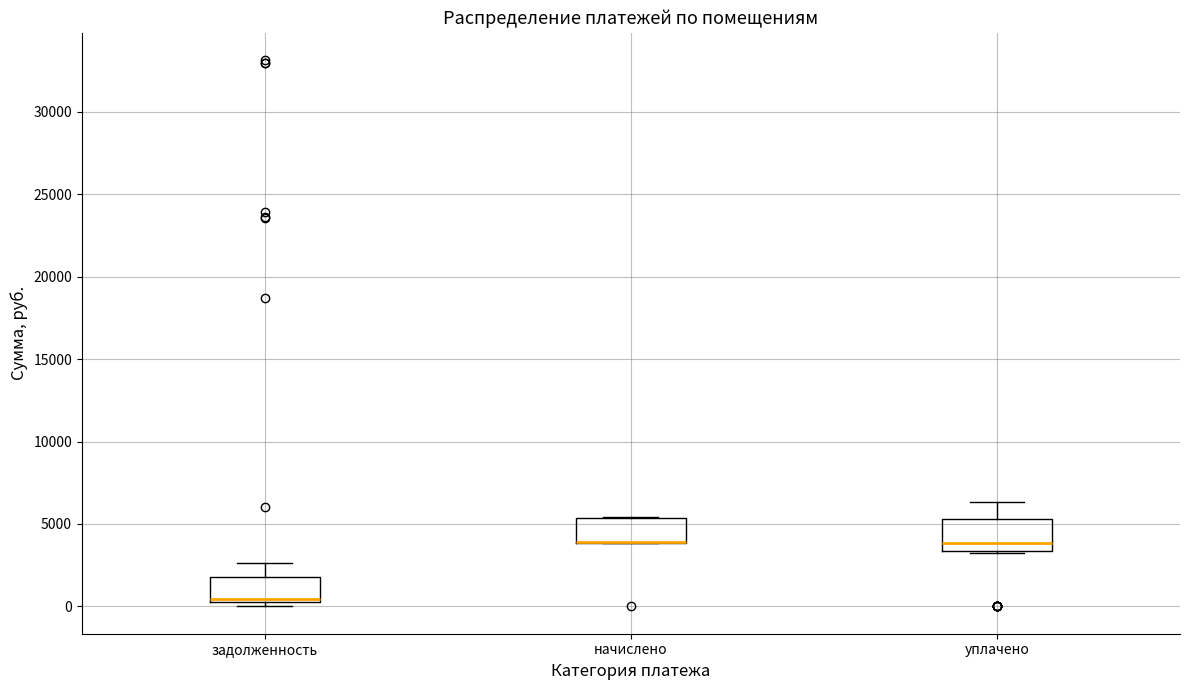

Where is the lower edge of the box for задолженность on the y-axis? The values are not printed on the chart, so give them approximately, as read against the axis.

500